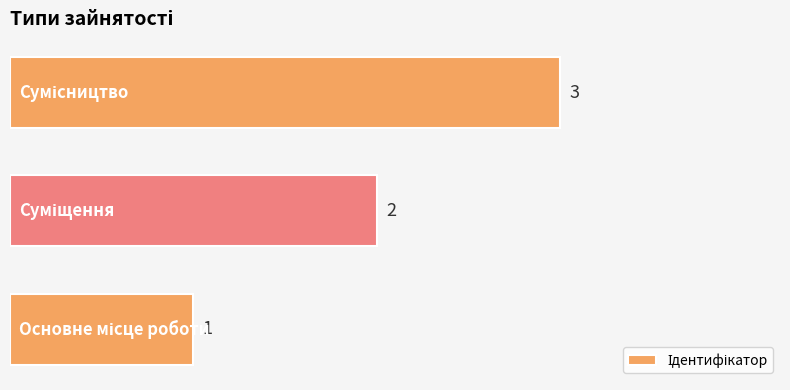

How many data points are less than 2?

1